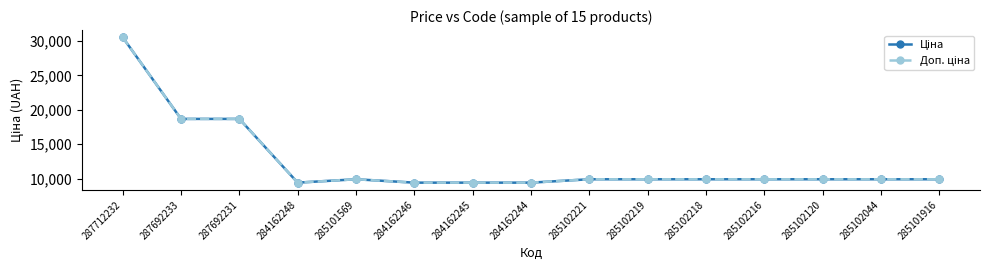

What position from the left is 285101916?

15